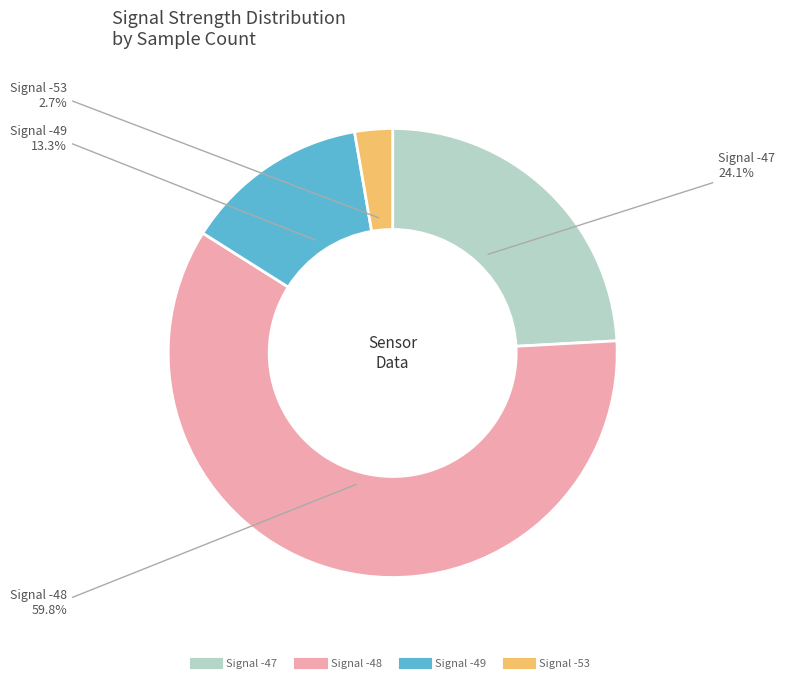

To the nearest percent, what is the average slice percentage?

25%